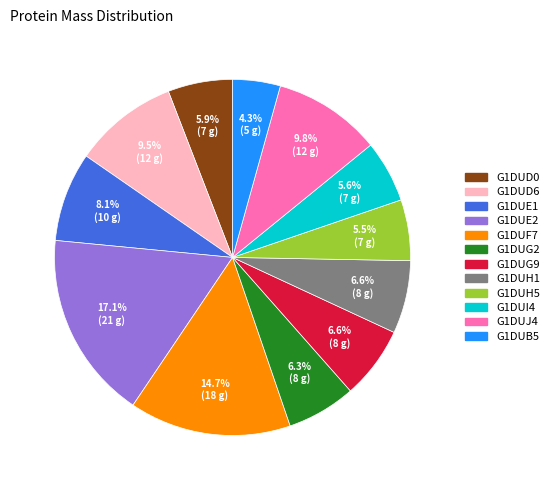

What is the ratio of the value at G1DUF7 to the value at G1DUE1?

1.8